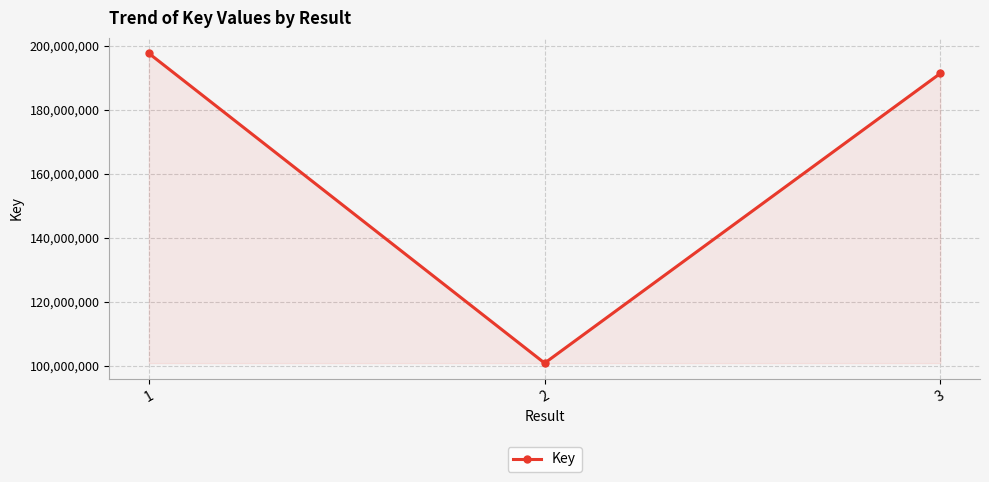

What is the value of the 1st point from the left?

197579120